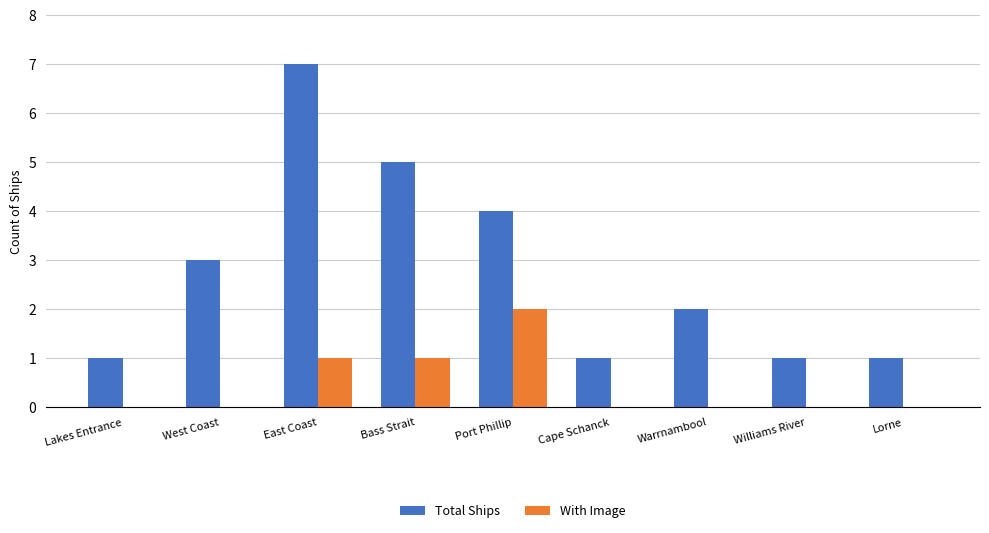

How many series are shown in this chart?

2